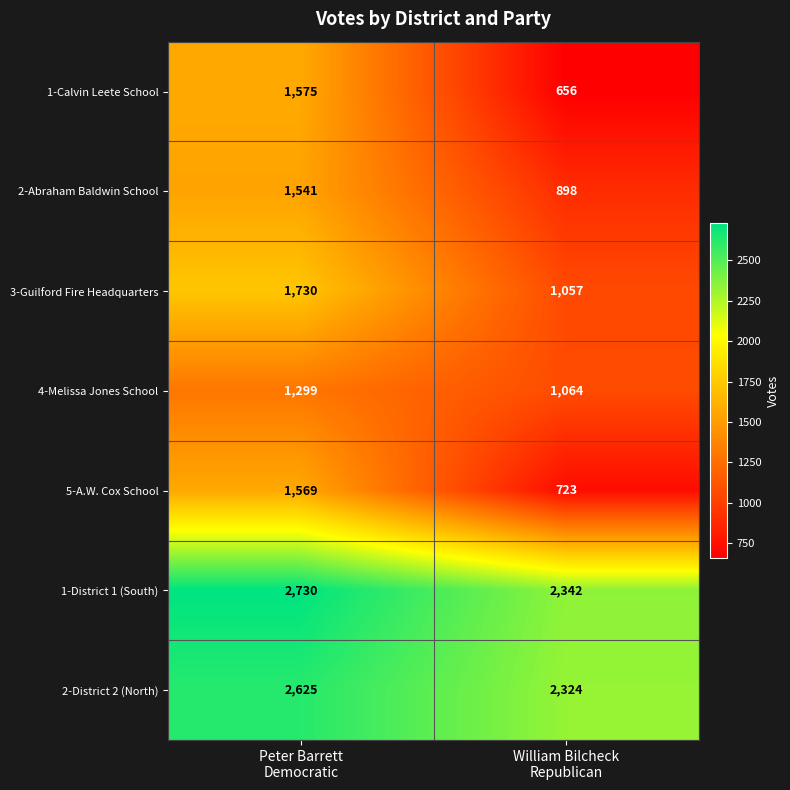

What is the difference between the maximum and minimum values in the 2-District 2 (North) series?

301